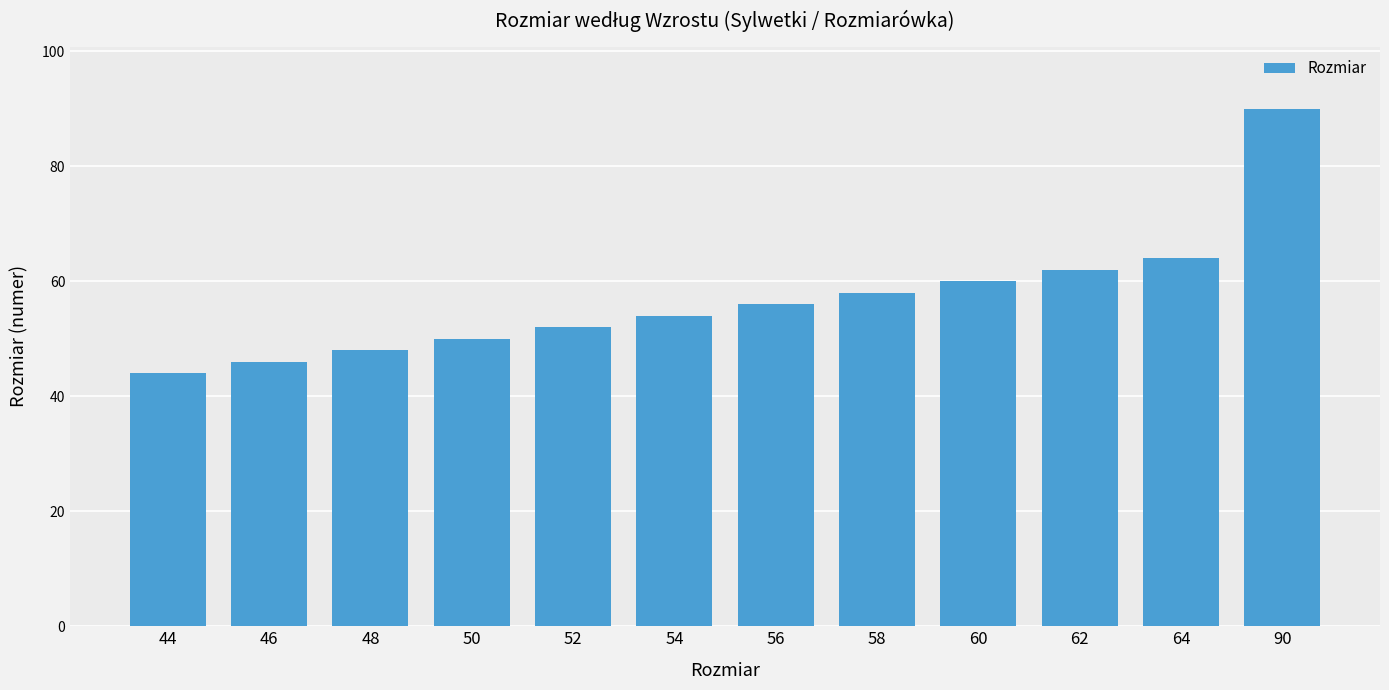

How many bars are there in total?

12